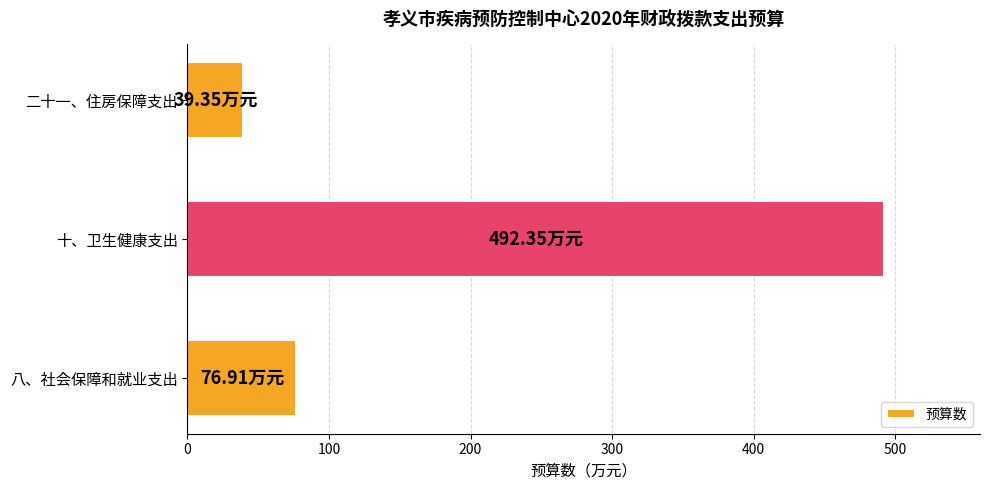

Rank the categories by value from highest to lowest.

十、卫生健康支出, 八、社会保障和就业支出, 二十一、住房保障支出